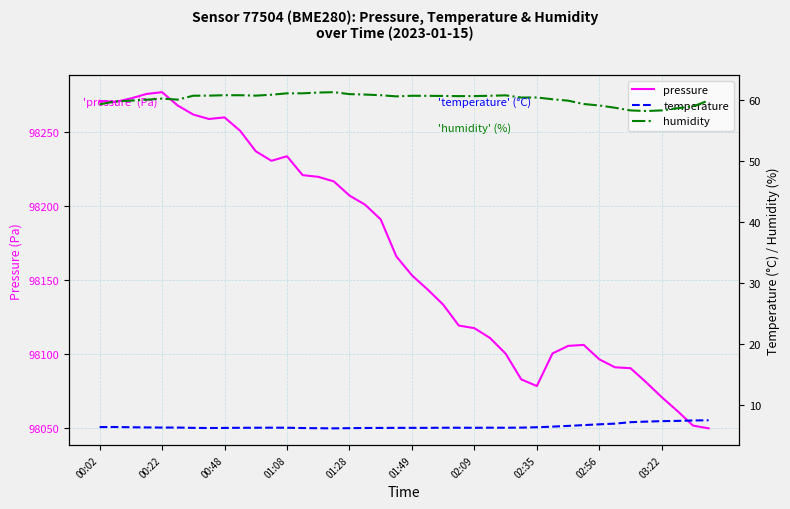

Which series has the largest total across all categories?

pressure